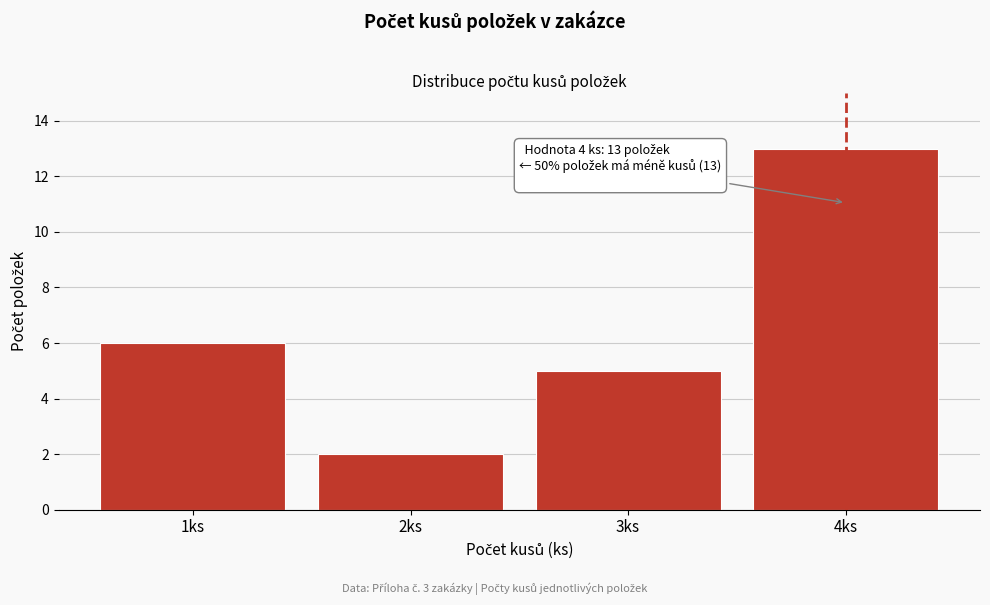

Reading left to right, what are all the values shown in this chart?

6	2	5	13